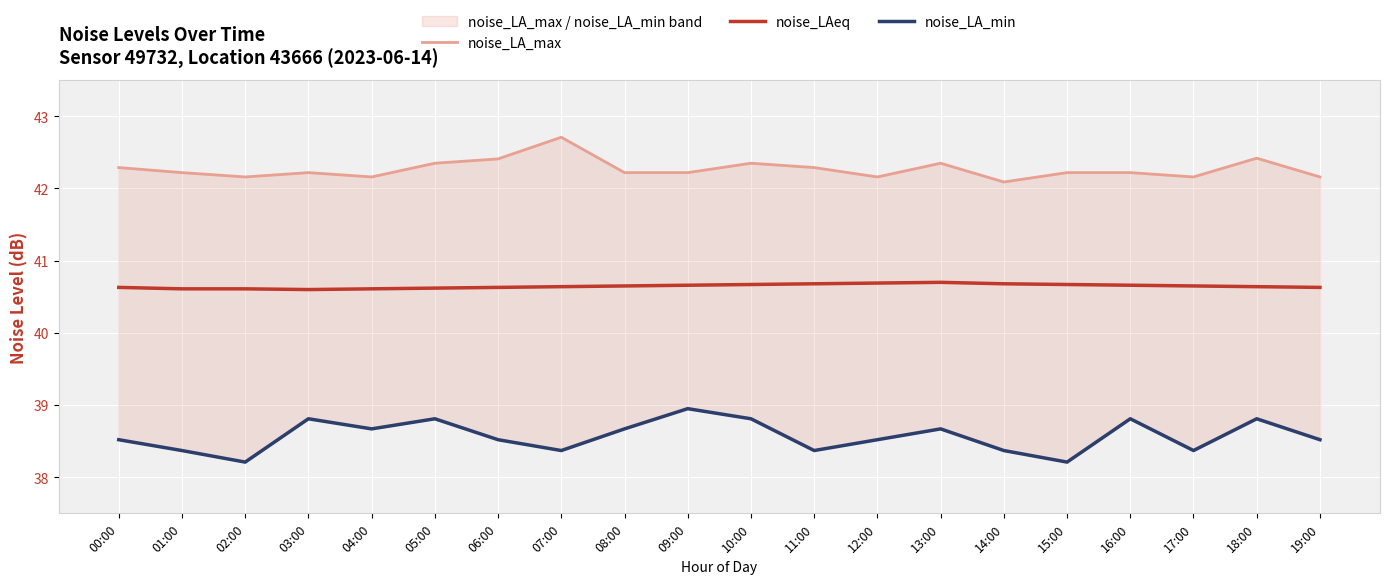

True or false: noise_LA_max and noise_LA_min cross at least once.

False